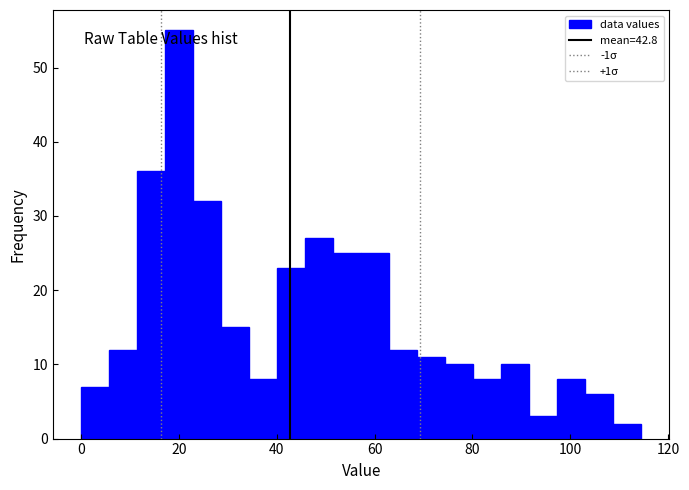

Read against the x-axis, roughly where is the centre of the tallest bar?

20